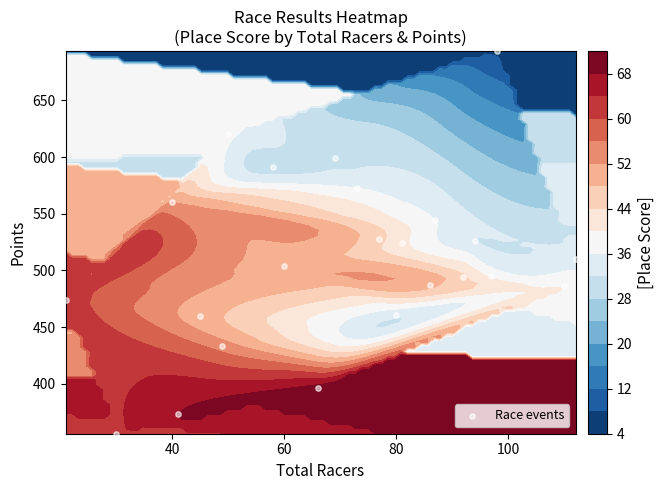

What is the difference between the maximum and minimum values?

337.7